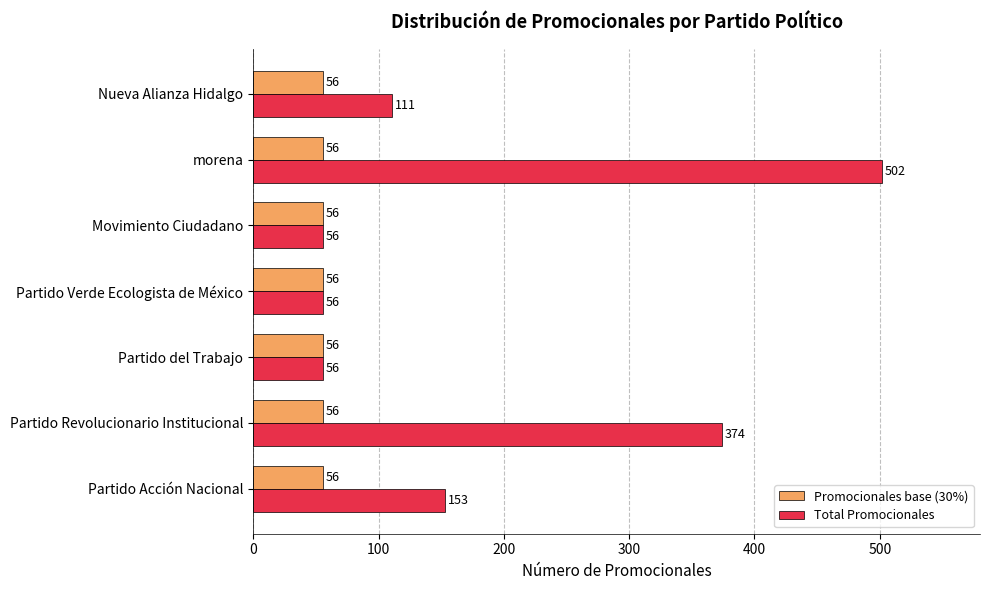

Which series has the widest spread of values?

Total Promocionales